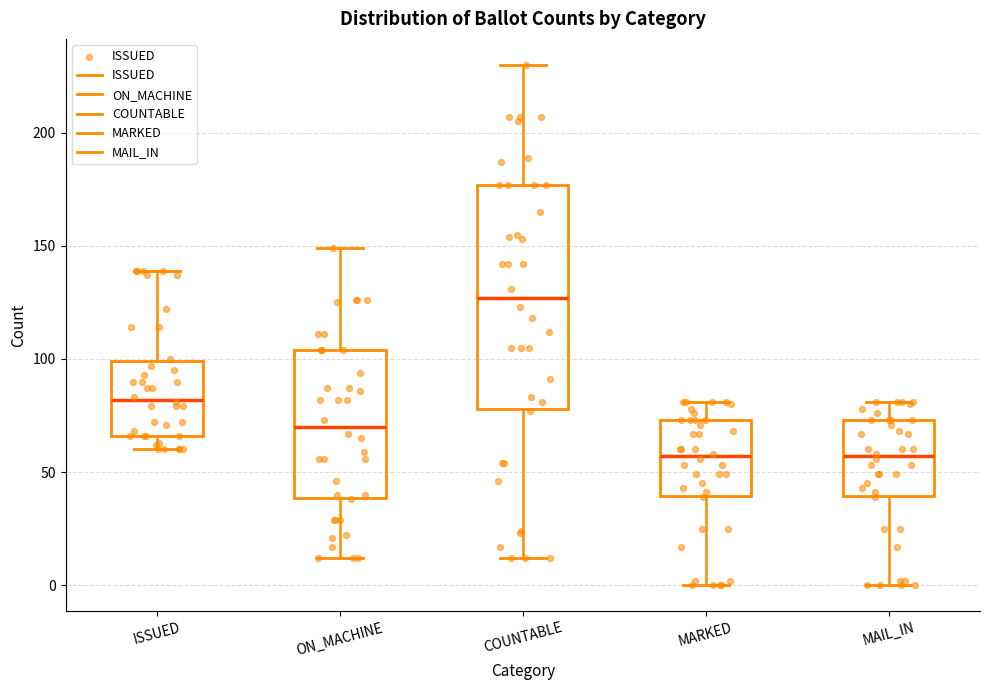

Where does the median line of the box for ON_MACHINE sit on the y-axis? The values are not printed on the chart, so give them approximately, as read against the axis.

70